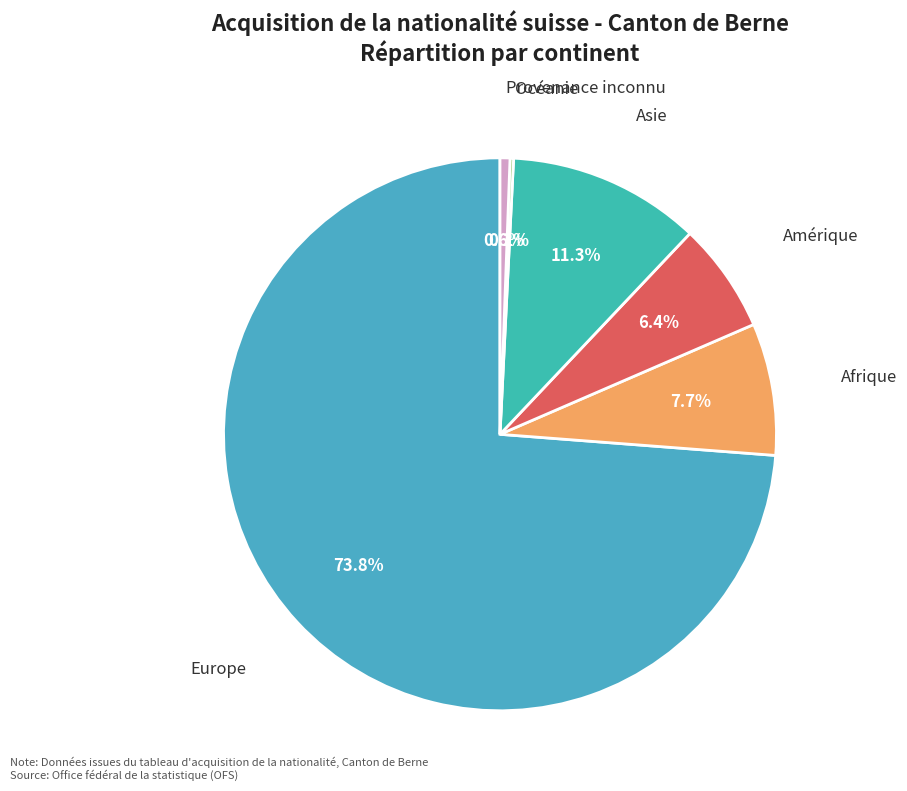

What is the largest slice in the pie chart?

Europe